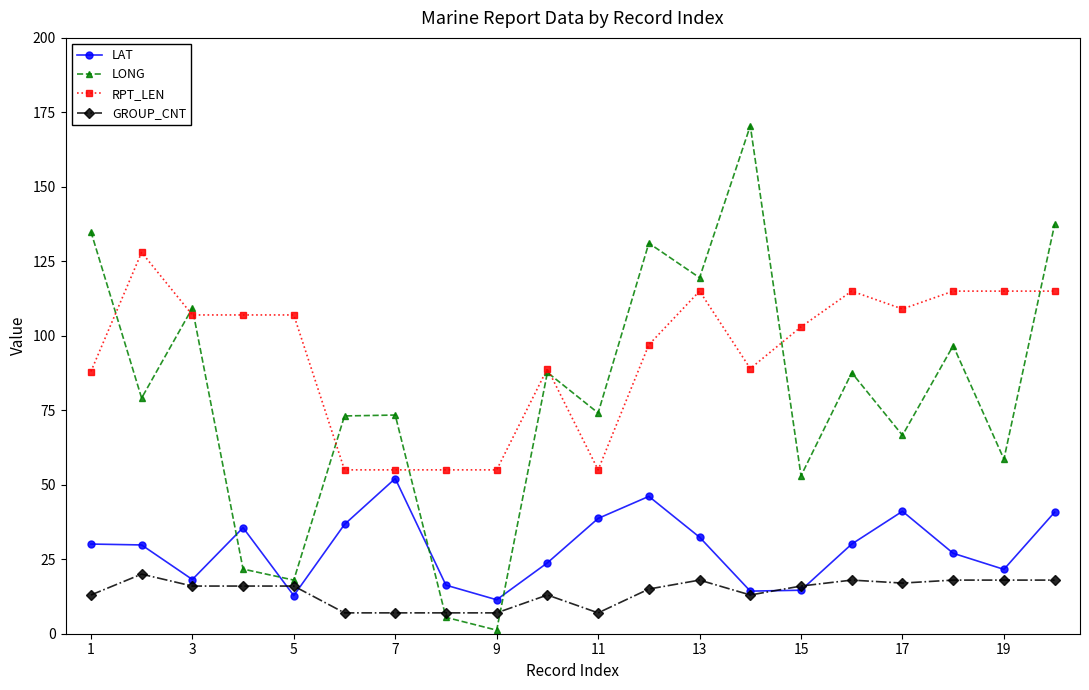

Which series has the widest spread of values?

LONG